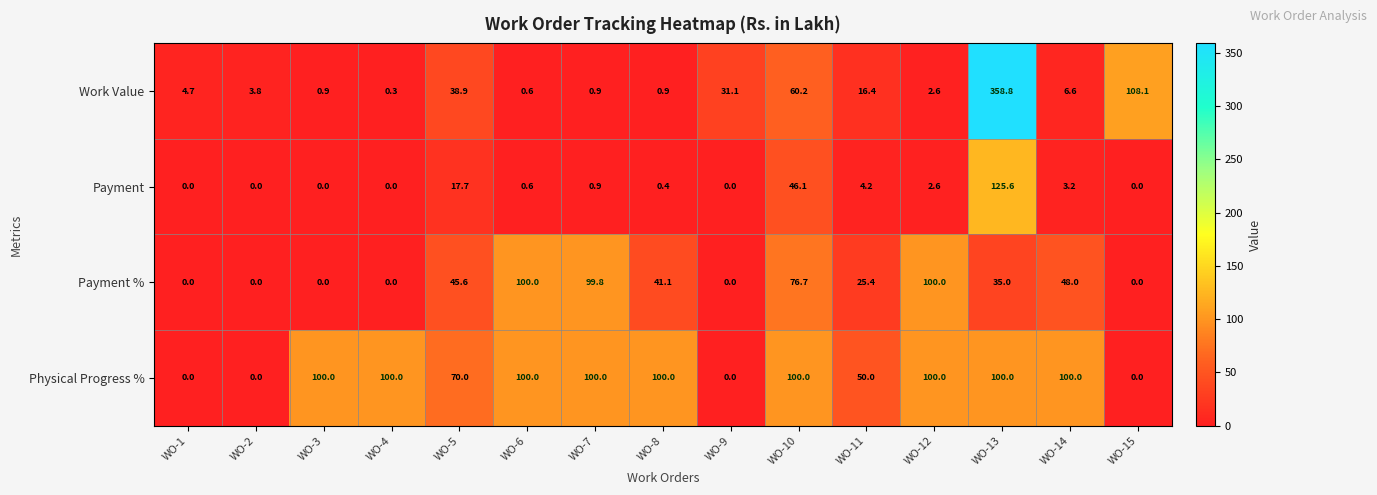

Is it true that Work Value equals 0.9 at WO-3?

True